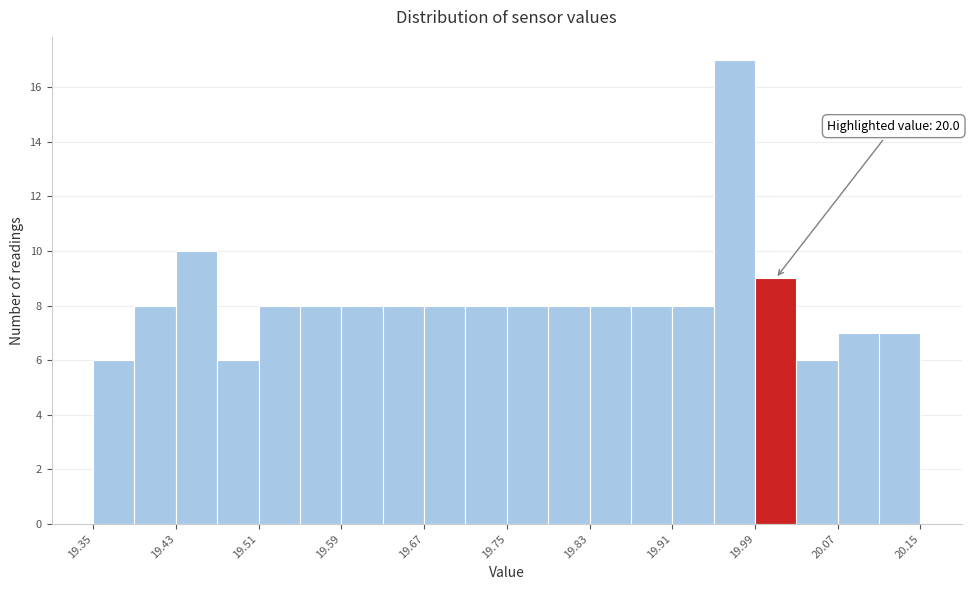

Which range on the x-axis has the tallest bar?

19.95 to 19.99